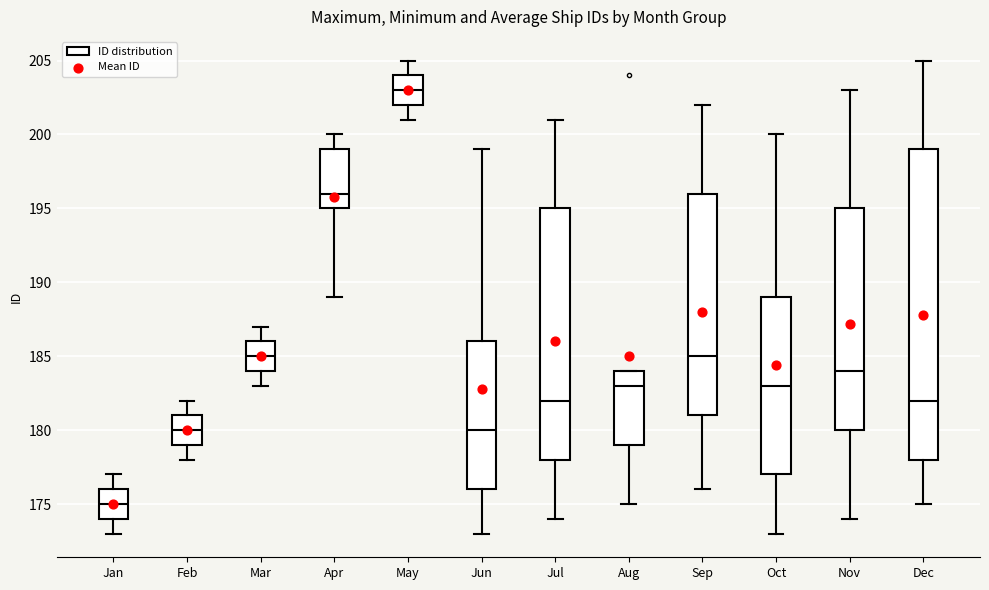

Reading left to right, transcribe this box plot: for each box, give where its median line is, the range the box spans, and where its two whiskers end, as read against the y-axis. The values are not printed on the chart, so give them approximately, as read against the axis.

Jan: median 175, box 174 to 176, whiskers 173 to 177
Feb: median 180, box 179 to 181, whiskers 178 to 182
Mar: median 185, box 184 to 186, whiskers 183 to 187
Apr: median 196, box 195 to 199, whiskers 189 to 200
May: median 203, box 202 to 204, whiskers 201 to 205
Jun: median 180, box 176 to 186, whiskers 173 to 199
Jul: median 182, box 178 to 195, whiskers 174 to 201
Aug: median 183, box 179 to 184, whiskers 175 to 184
Sep: median 185, box 181 to 196, whiskers 176 to 202
Oct: median 183, box 177 to 189, whiskers 173 to 200
Nov: median 184, box 180 to 195, whiskers 174 to 203
Dec: median 182, box 178 to 199, whiskers 175 to 205